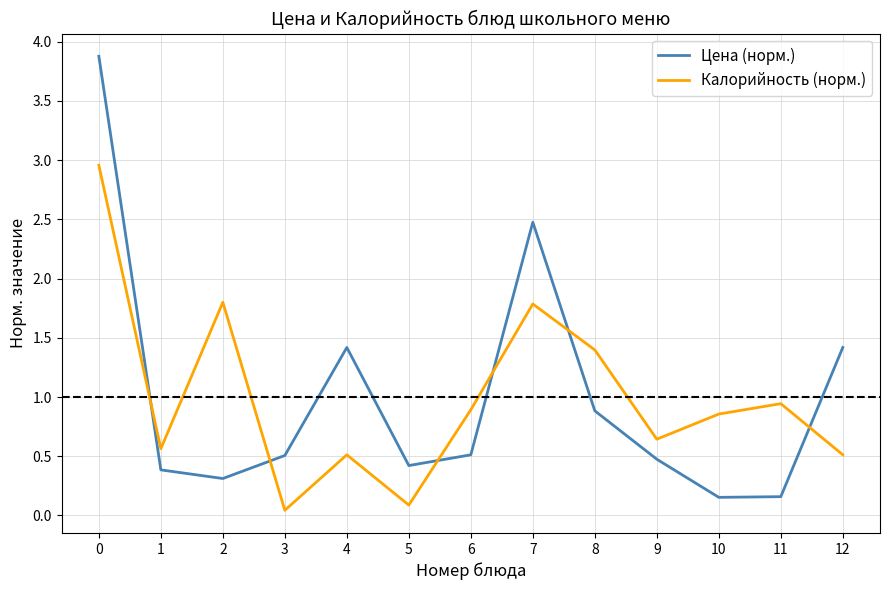

After their last crossing, which series has the higher values: Калорийность (норм.) or Цена (норм.)?

Цена (норм.)